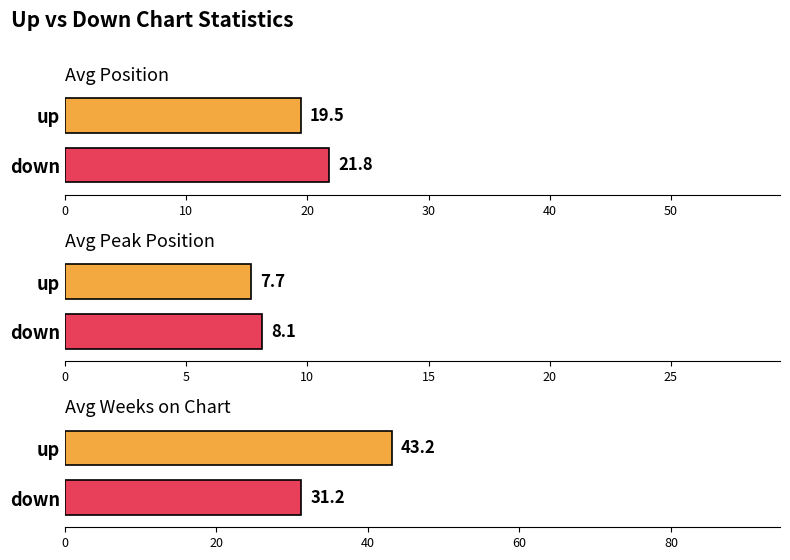

Where is Average Weeks on Chart nearest to the value 34?

down